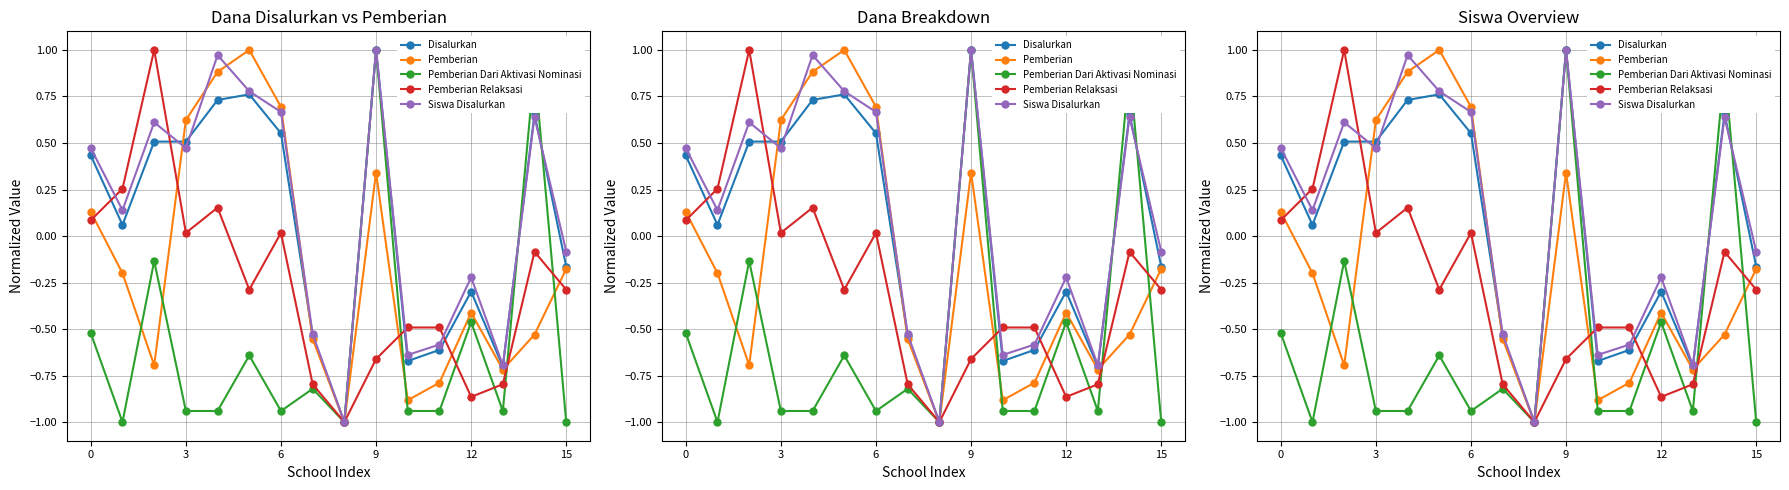

Which series changed the most between 13 and 15?

Siswa Disalurkan